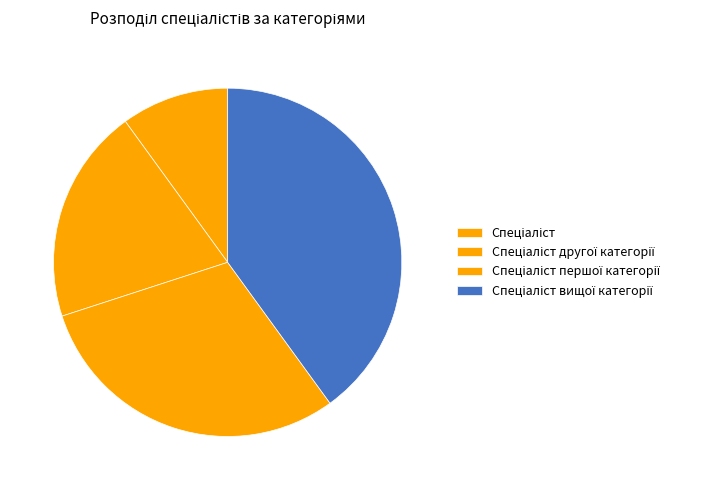

Combined, what portion of the pie is Спеціаліст другої категорії and Спеціаліст першої категорії?

50.0%